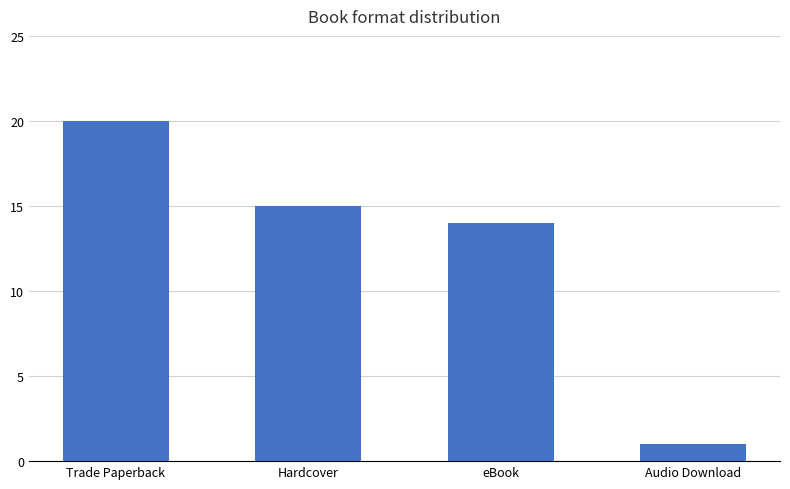

What is the sum of all values?

50